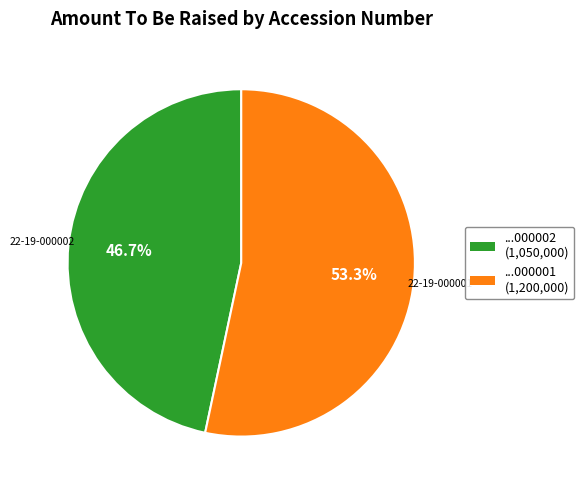

What is the ratio of the value at ...000001 (1,200,000) to the value at ...000002 (1,050,000)?

1.1